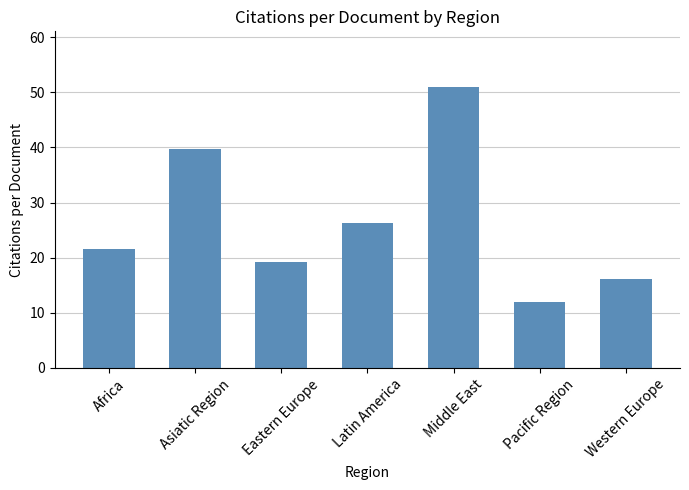

What is the change in value from Pacific Region to Western Europe?

+4.1